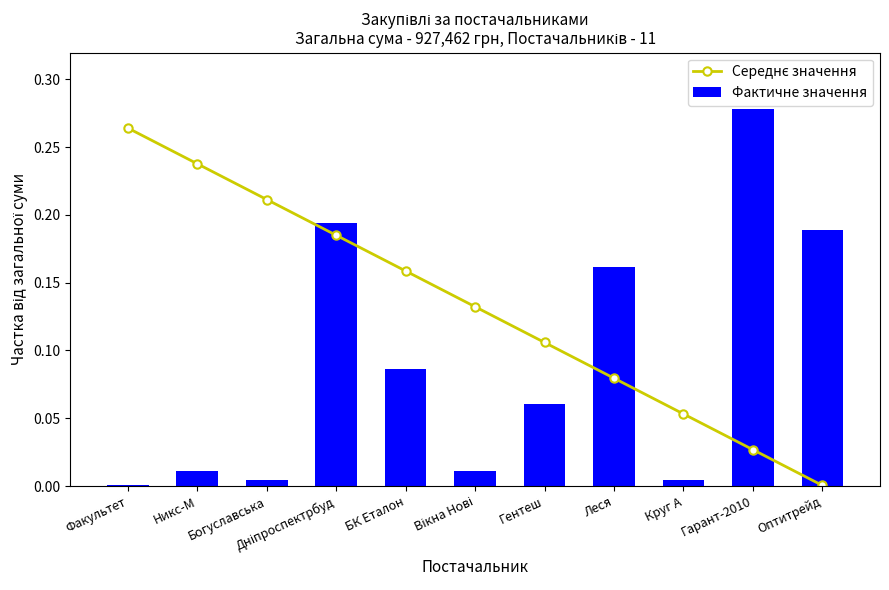

Reading left to right, list all the values displayed in this chart.

Середнє значення: 0.3	0.2	0.2	0.2	0.2	0.1	0.1	0.1	0.1	0.0	0.0
Фактичне значення: 0.0	0.0	0.0	0.2	0.1	0.0	0.1	0.2	0.0	0.3	0.2